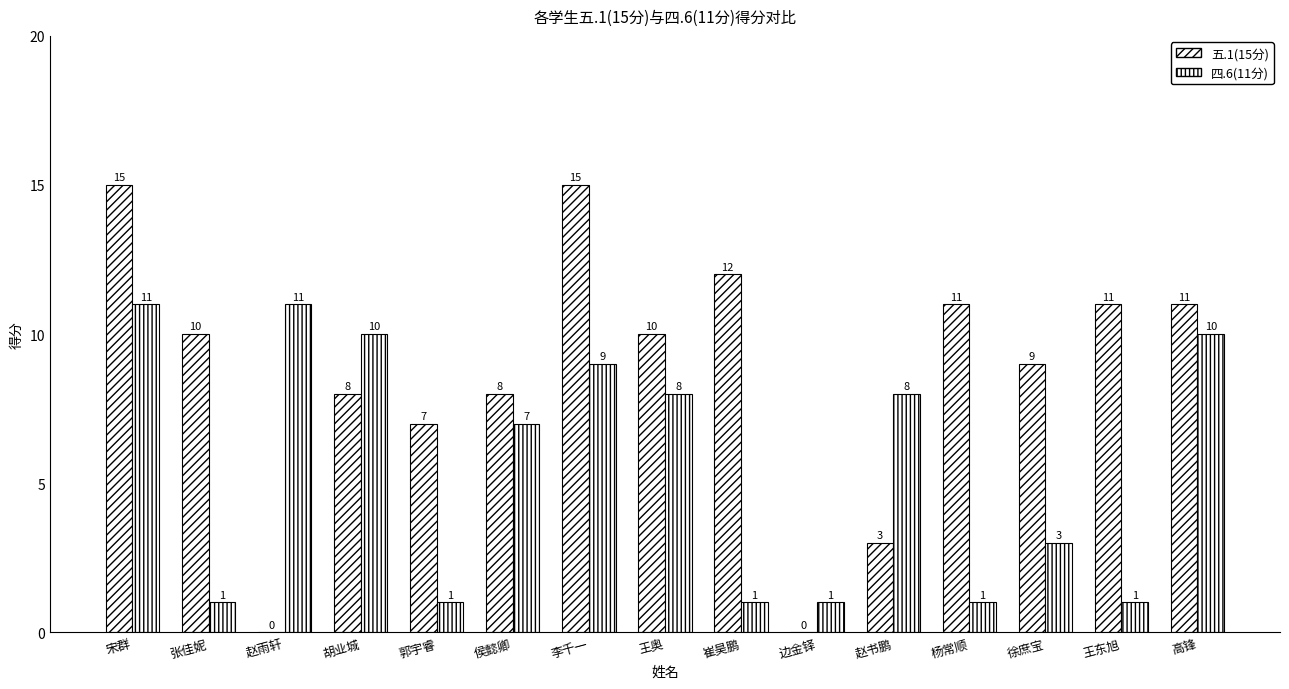

What is the approximate value of 四.6(11分) at 赵书鹏, to the nearest 5?

10